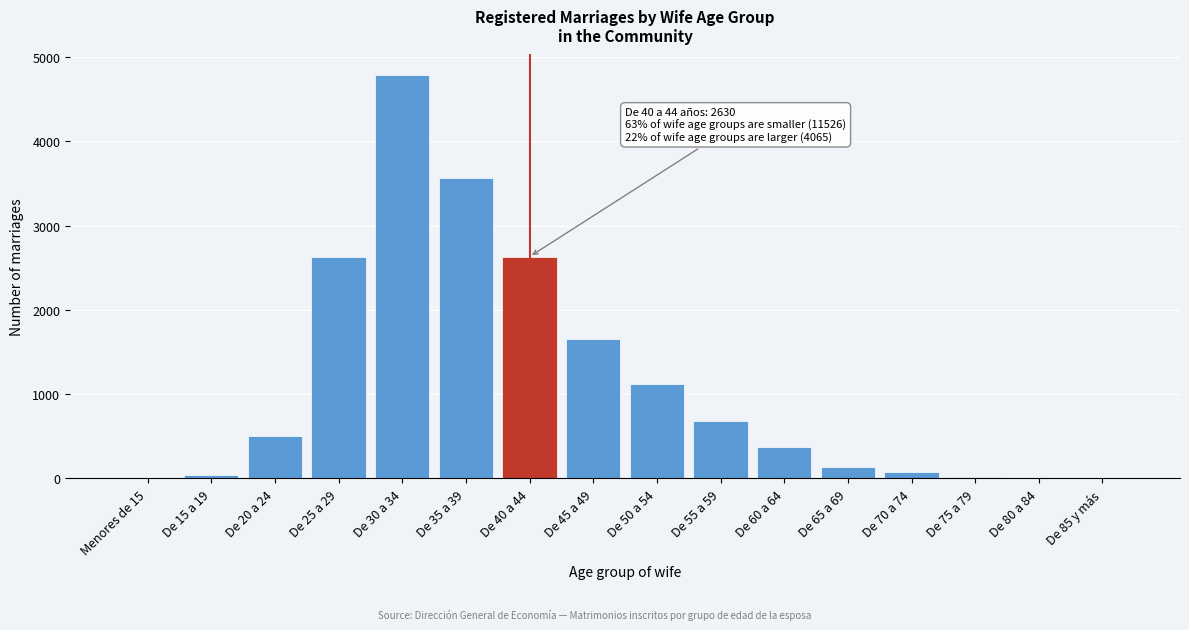

What is the greatest value displayed?

4789